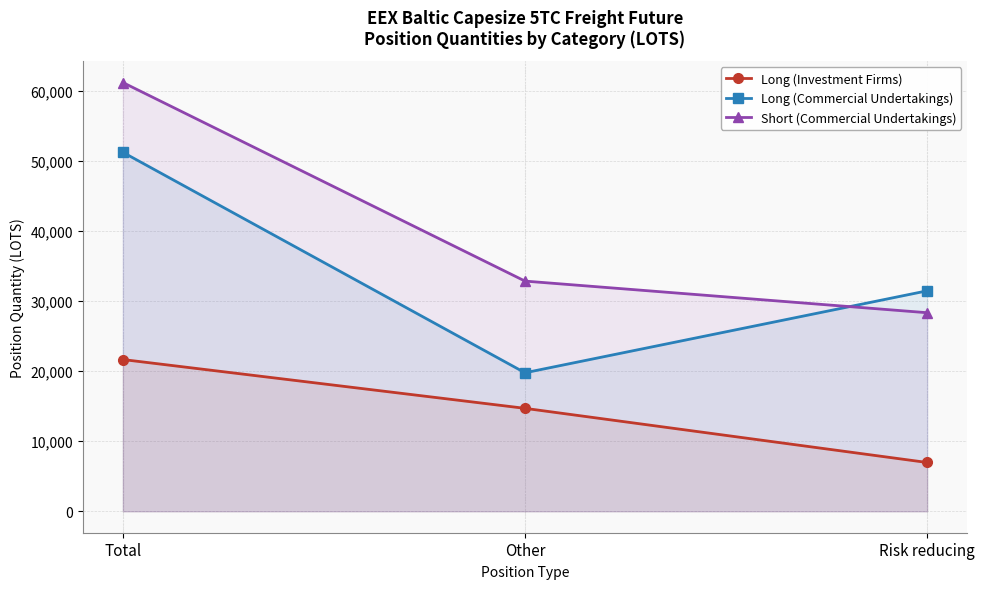

The Short (Commercial Undertakings) series shows 17989.7 at Other. True or false?

False